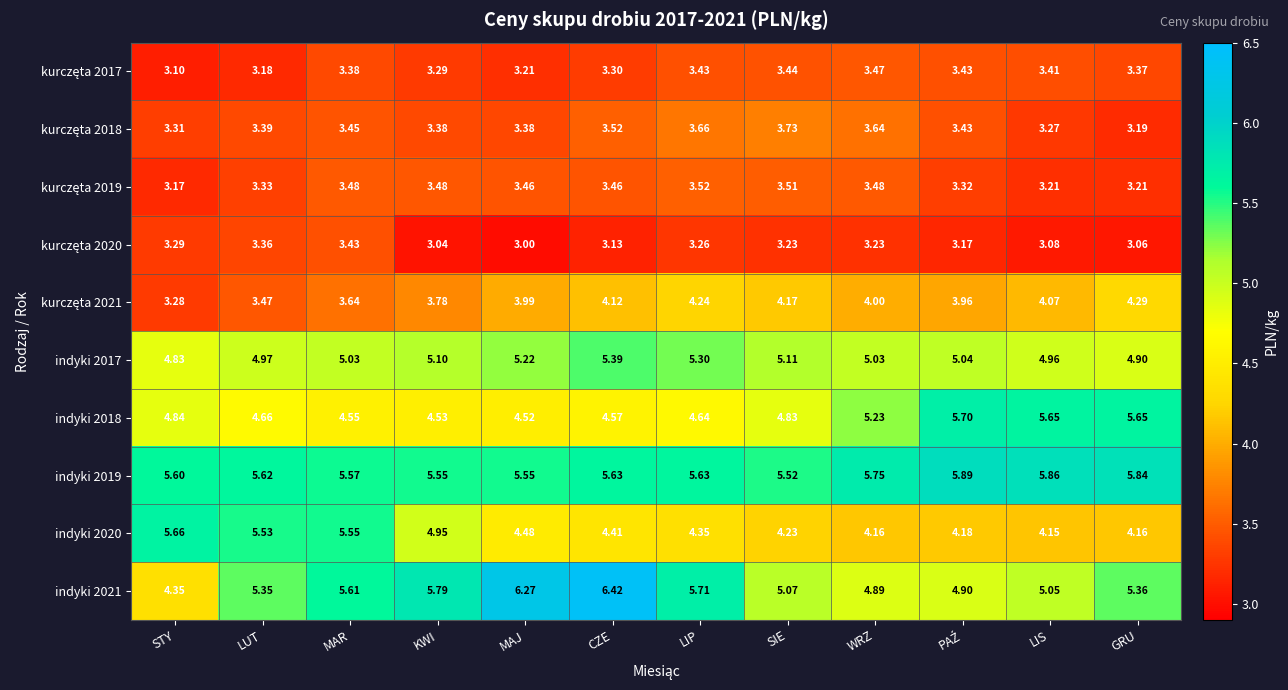

Where is indyki 2018 nearest to the value 5?

STY